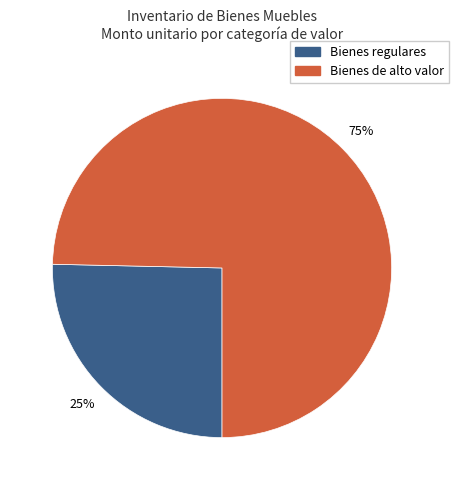

To the nearest percent, what is the average slice percentage?

50%